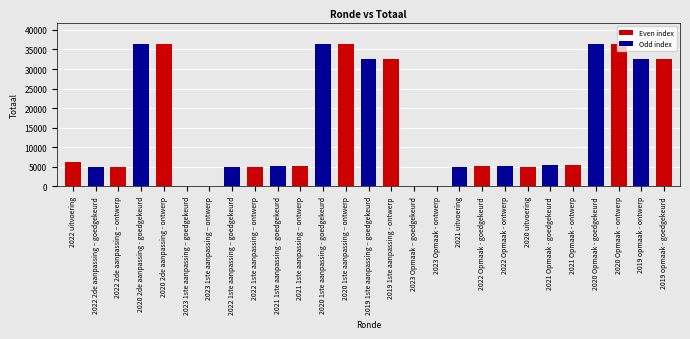

What is the average value?

15387